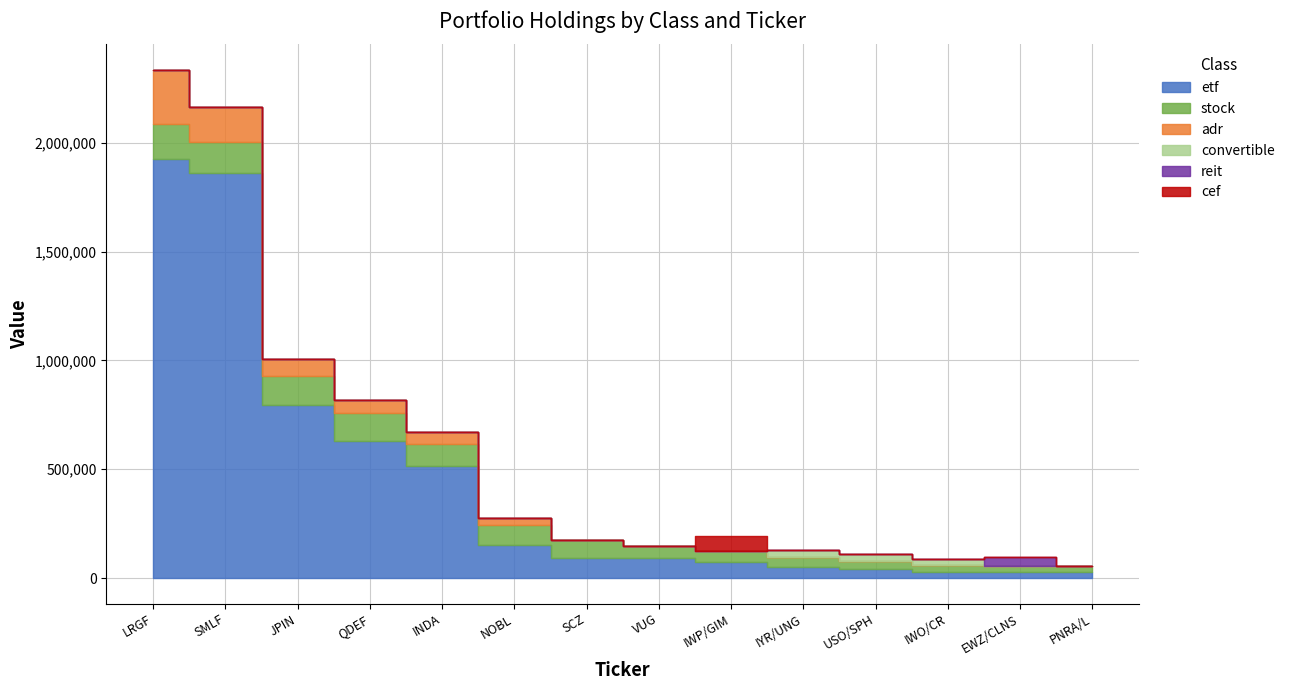

Which category has the lowest value in the etf series?

IWO/CR